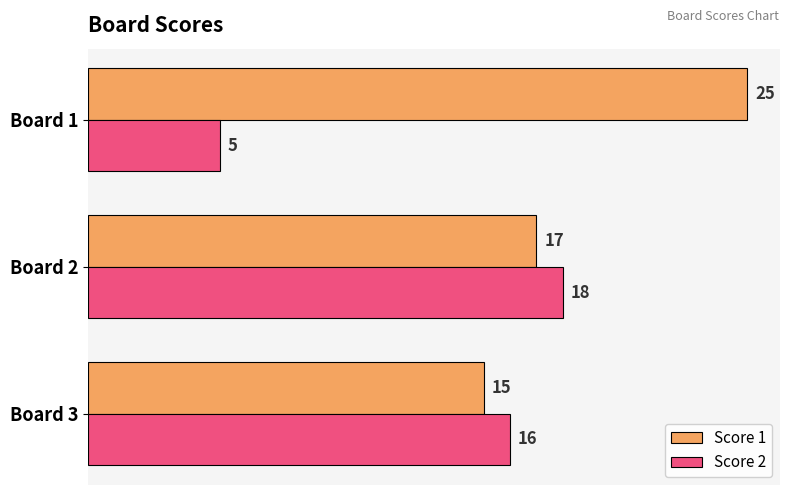

Which series has the widest spread of values?

Score 2